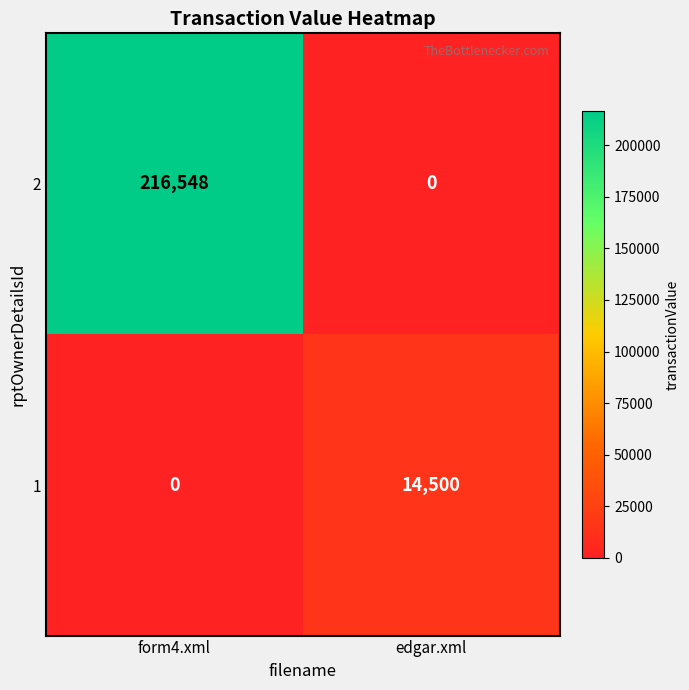

What is the difference between the maximum and minimum values in the 2 series?

216548